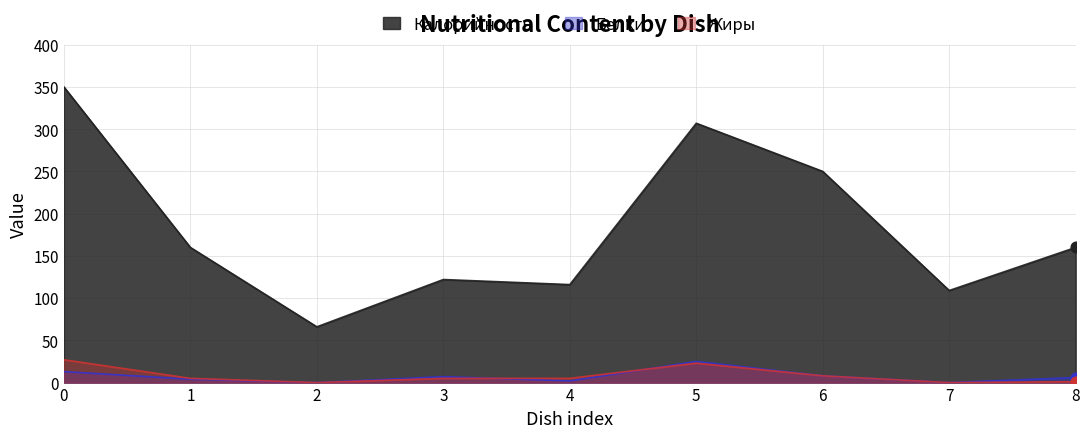

At how many categories does at least one series exceed 102?

8